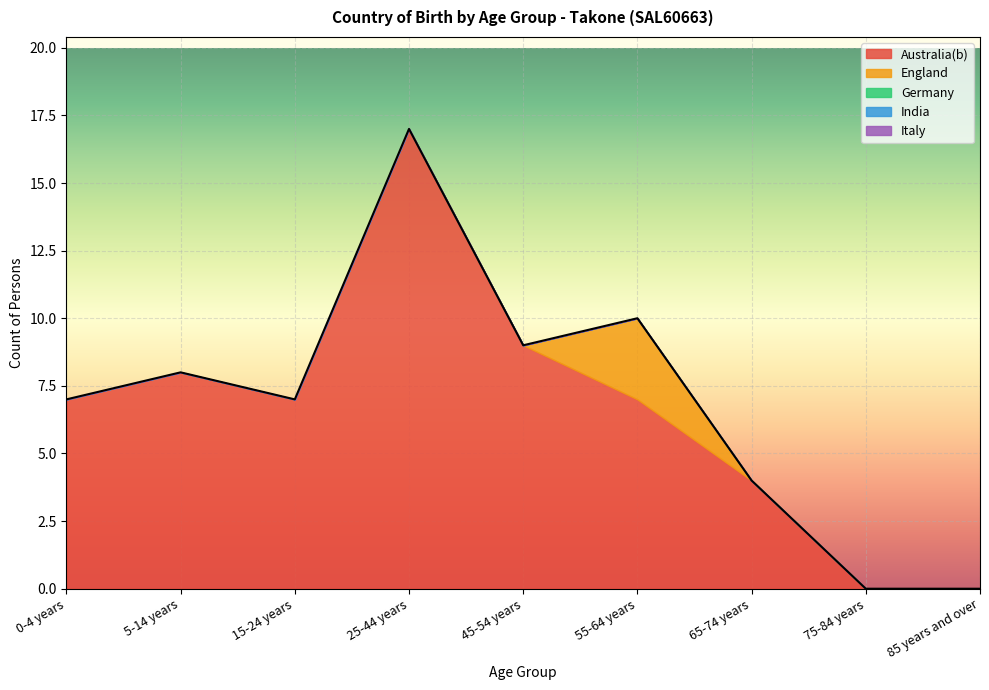

Which series has the widest spread of values?

Australia(b)